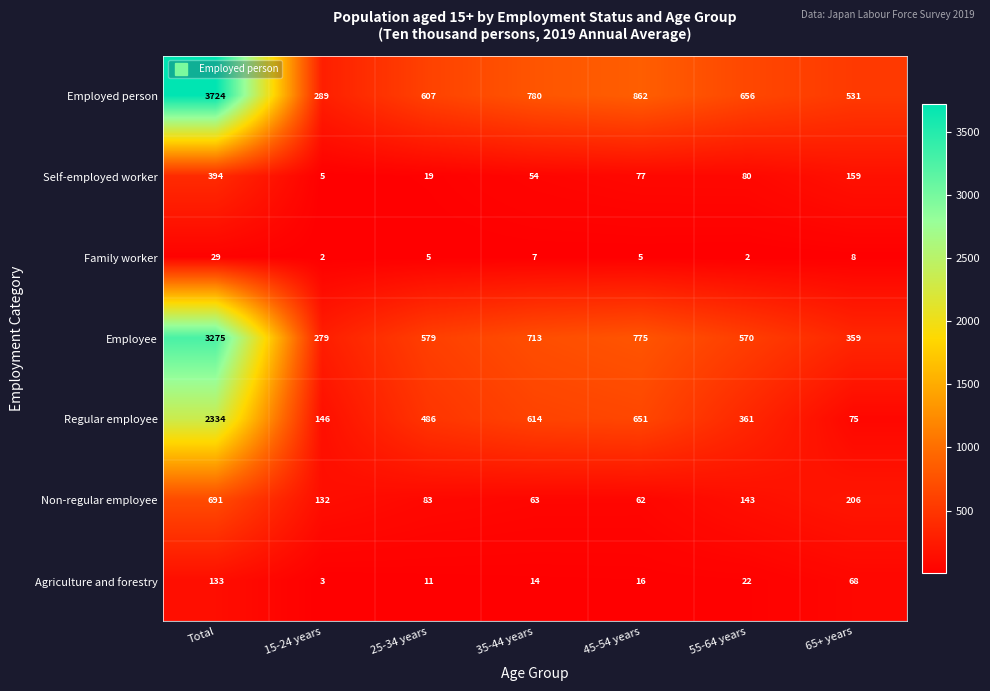

What is the minimum value shown in the chart?

2